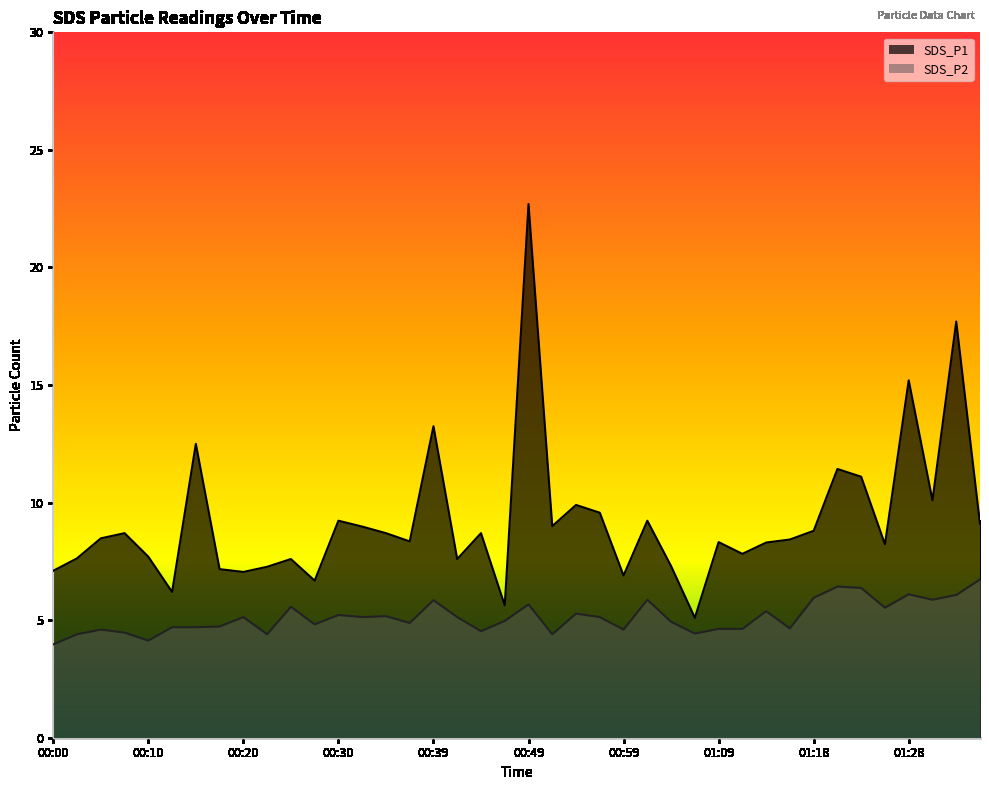

What is the difference between the maximum and minimum values in the SDS_P2 series?

2.8